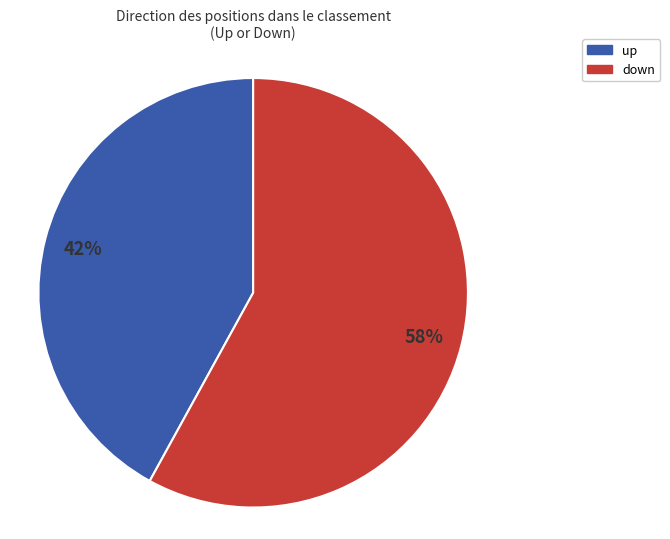

To the nearest percent, what is the difference between the largest and smallest slice percentages?

16%